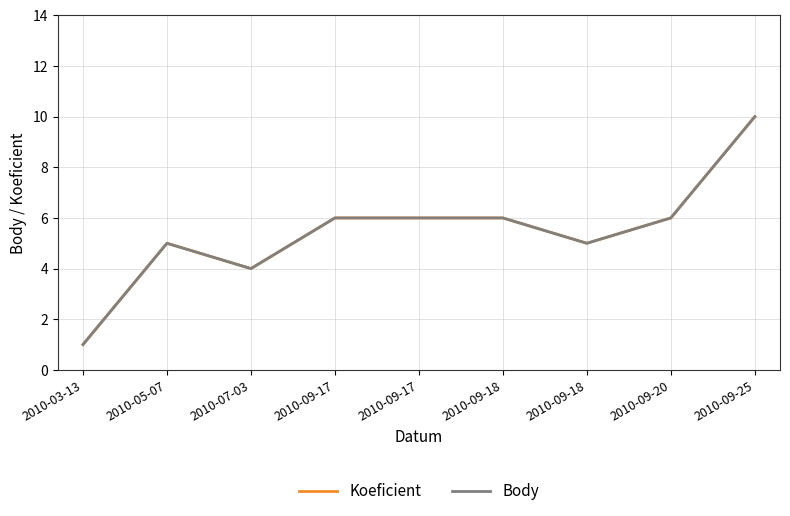

What is the total value across all series at 2010-09-18?

12